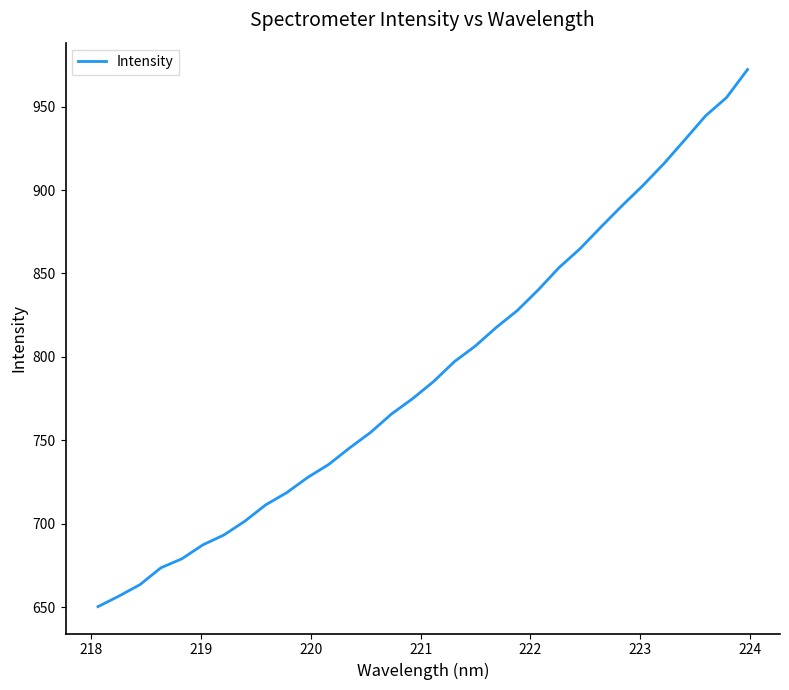

What is the minimum value shown in the chart?

650.3